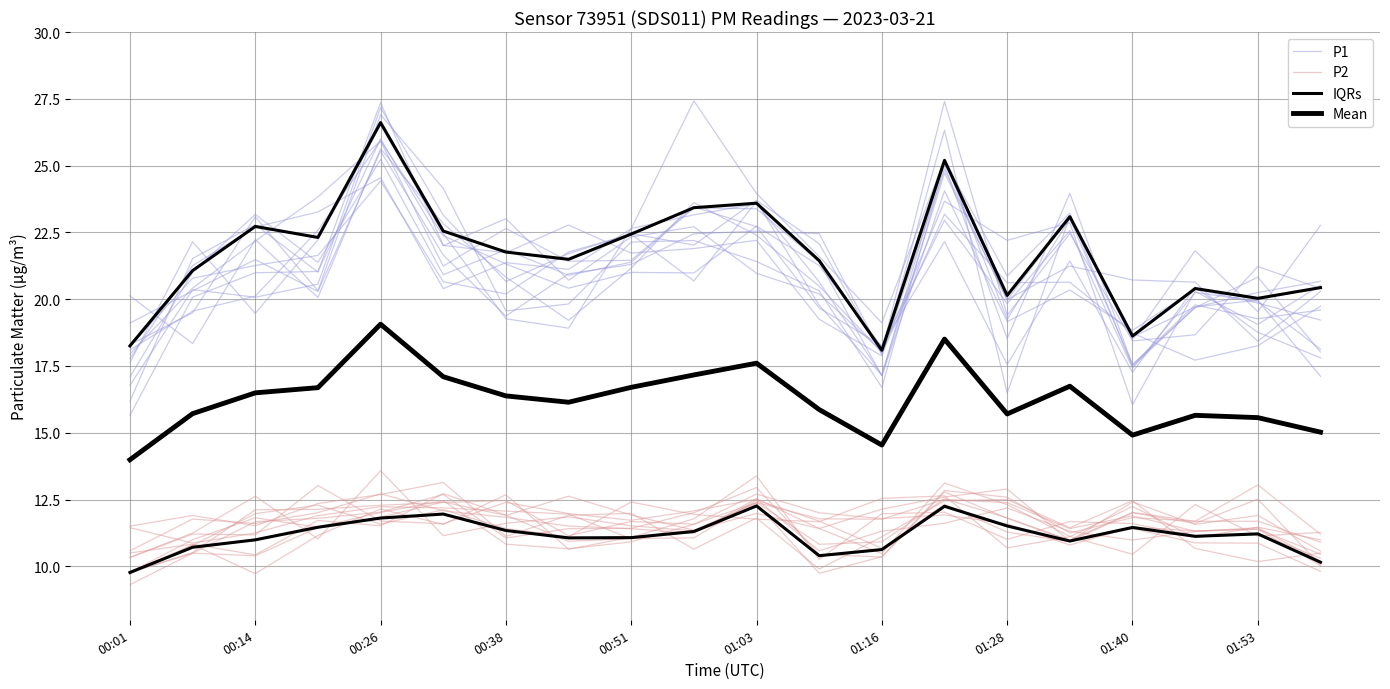

What is the spread (max minus min) of values at 01:53?

7.5